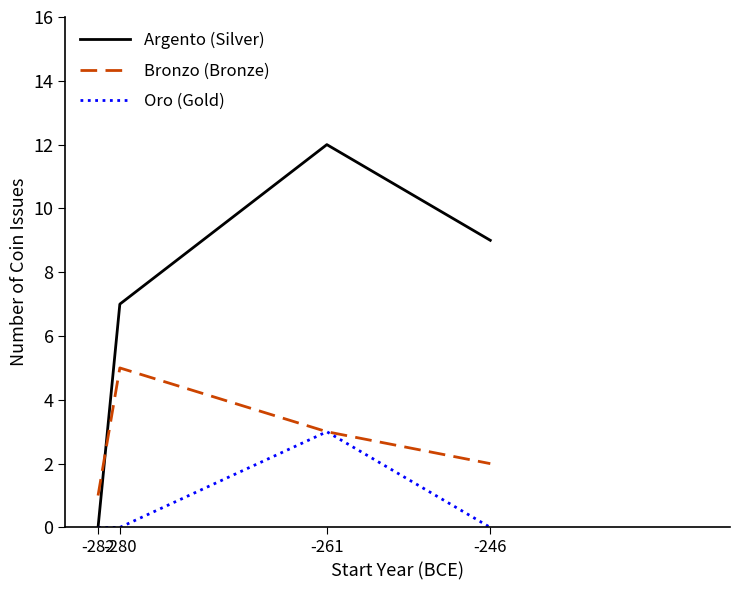

The Argento (Silver) series shows 12 at -261. True or false?

True